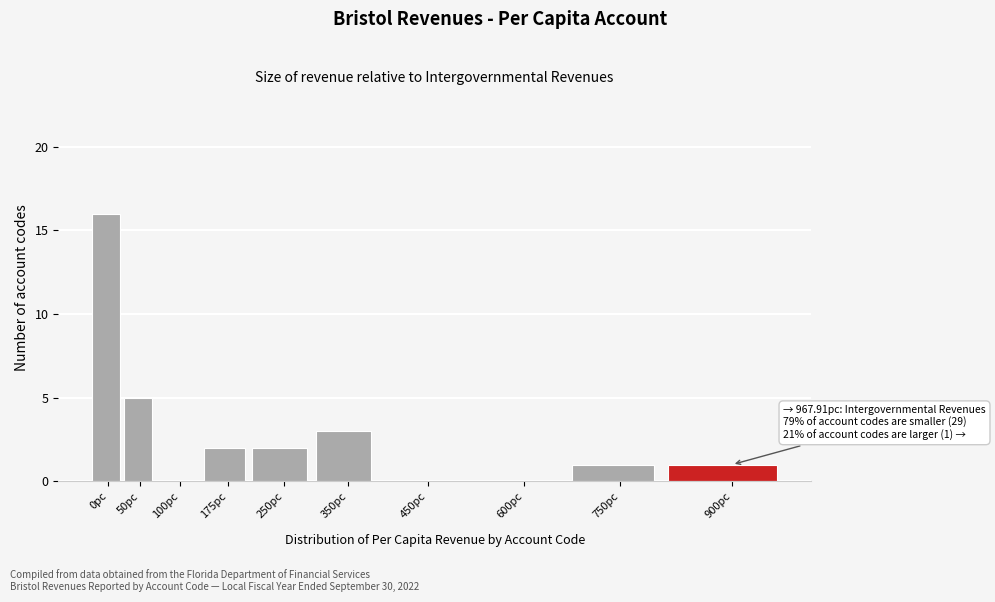

Reading left to right, transcribe all the data shown in this chart.

0pc=16	50pc=5	100pc=0	175pc=2	250pc=2	350pc=3	450pc=0	600pc=0	750pc=1	900pc=1